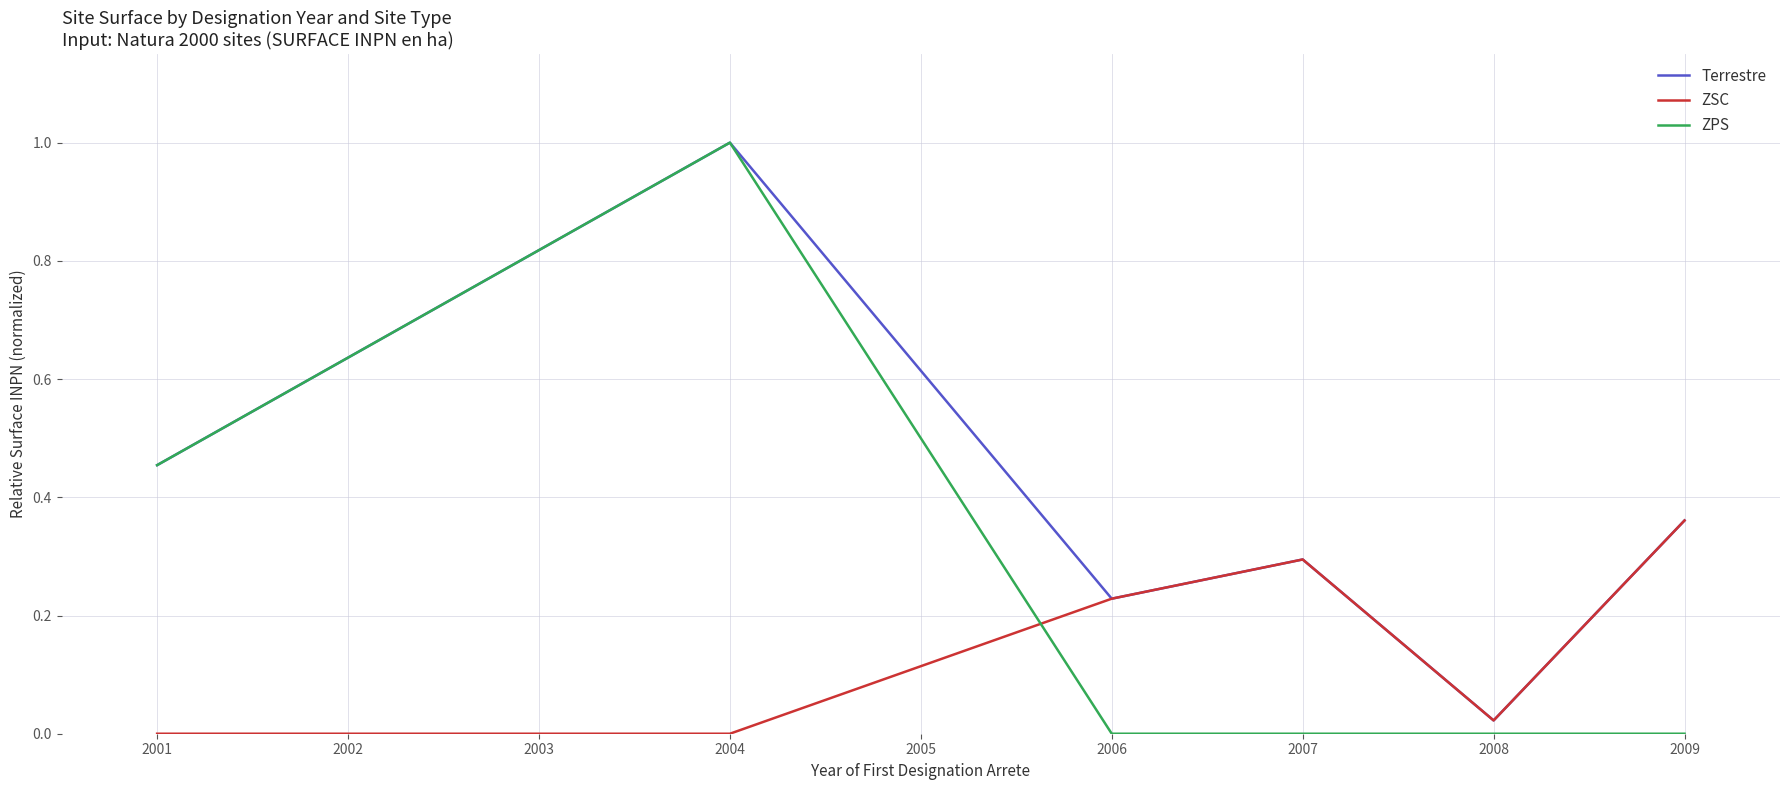

Is the value of ZPS at 2008 greater than the value of Terrestre at 2009?

No